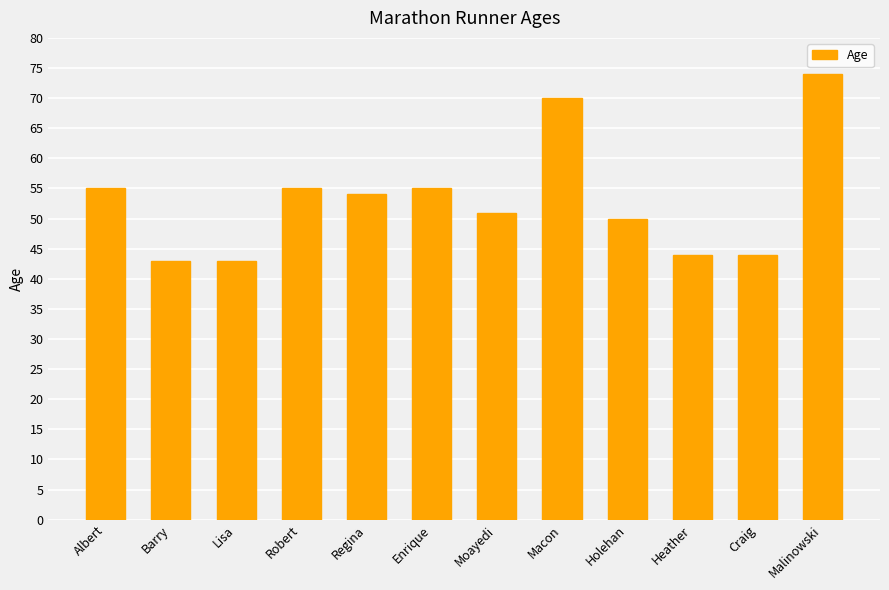

What is the ratio of the value at Regina to the value at Malinowski?

0.7